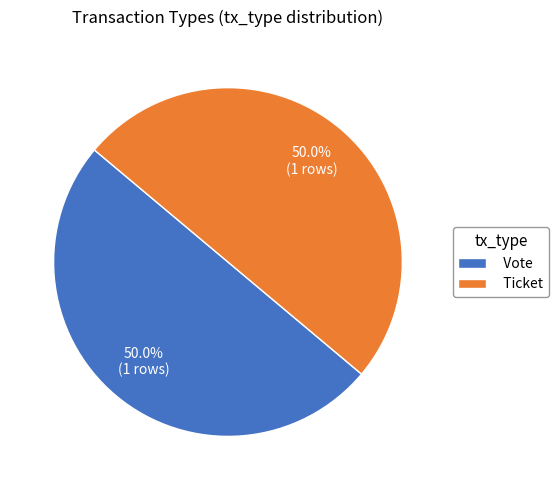

What percentage is NOT represented by Vote?

50.0%